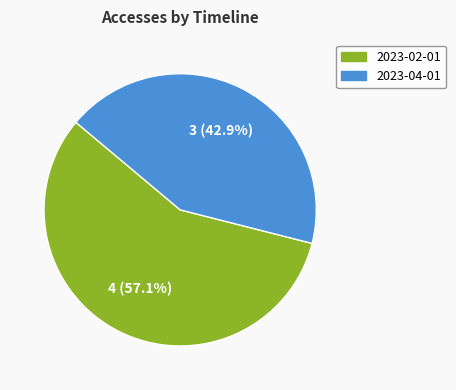

Rank the categories by value from highest to lowest.

2023-02-01, 2023-04-01